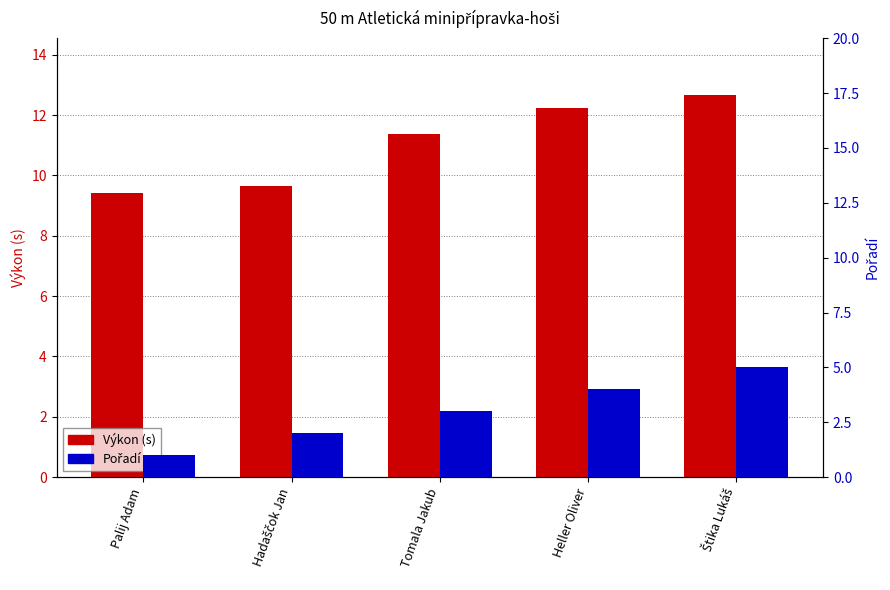

What are all the series names shown in the legend?

Výkon (s), Pořadí